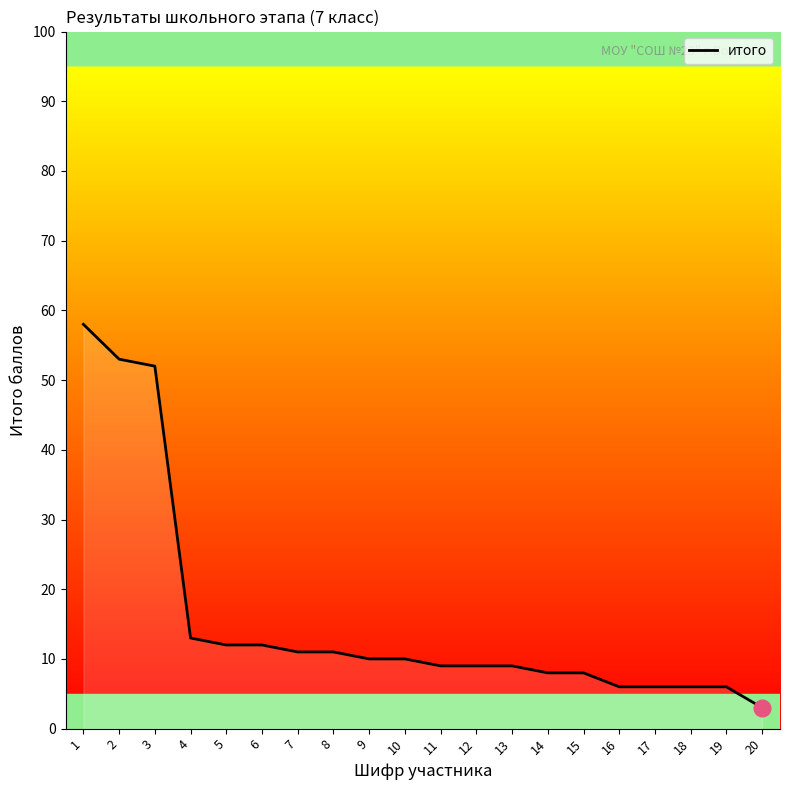

Reading left to right, extract all data points from this chart.

1=58	2=53	3=52	4=13	5=12	6=12	7=11	8=11	9=10	10=10	11=9	12=9	13=9	14=8	15=8	16=6	17=6	18=6	19=6	20=3